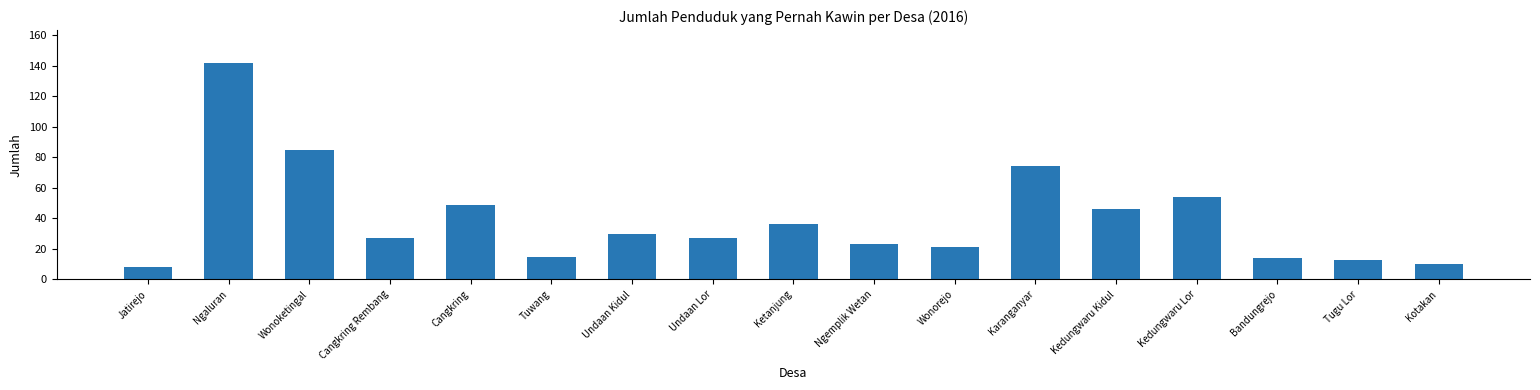

Which category has the lowest value across all series?

Jatirejo